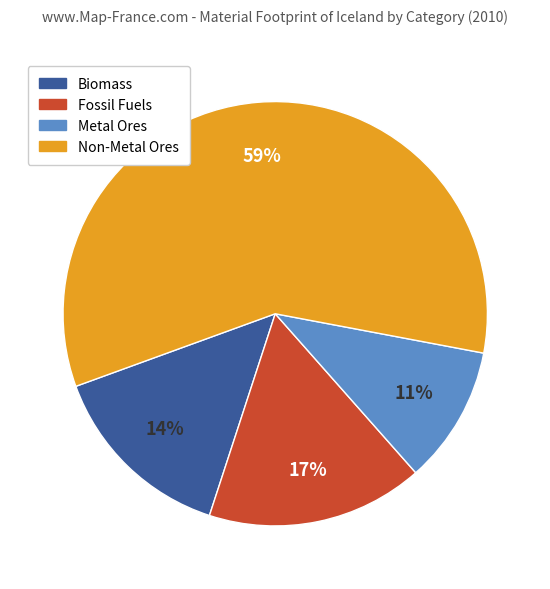

Is Non-Metal Ores the majority of the pie?

Yes